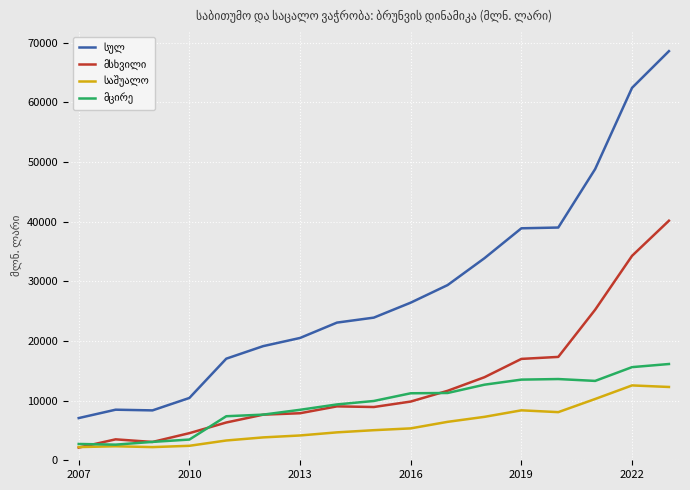

What is the maximum value shown in the chart?

68568.7